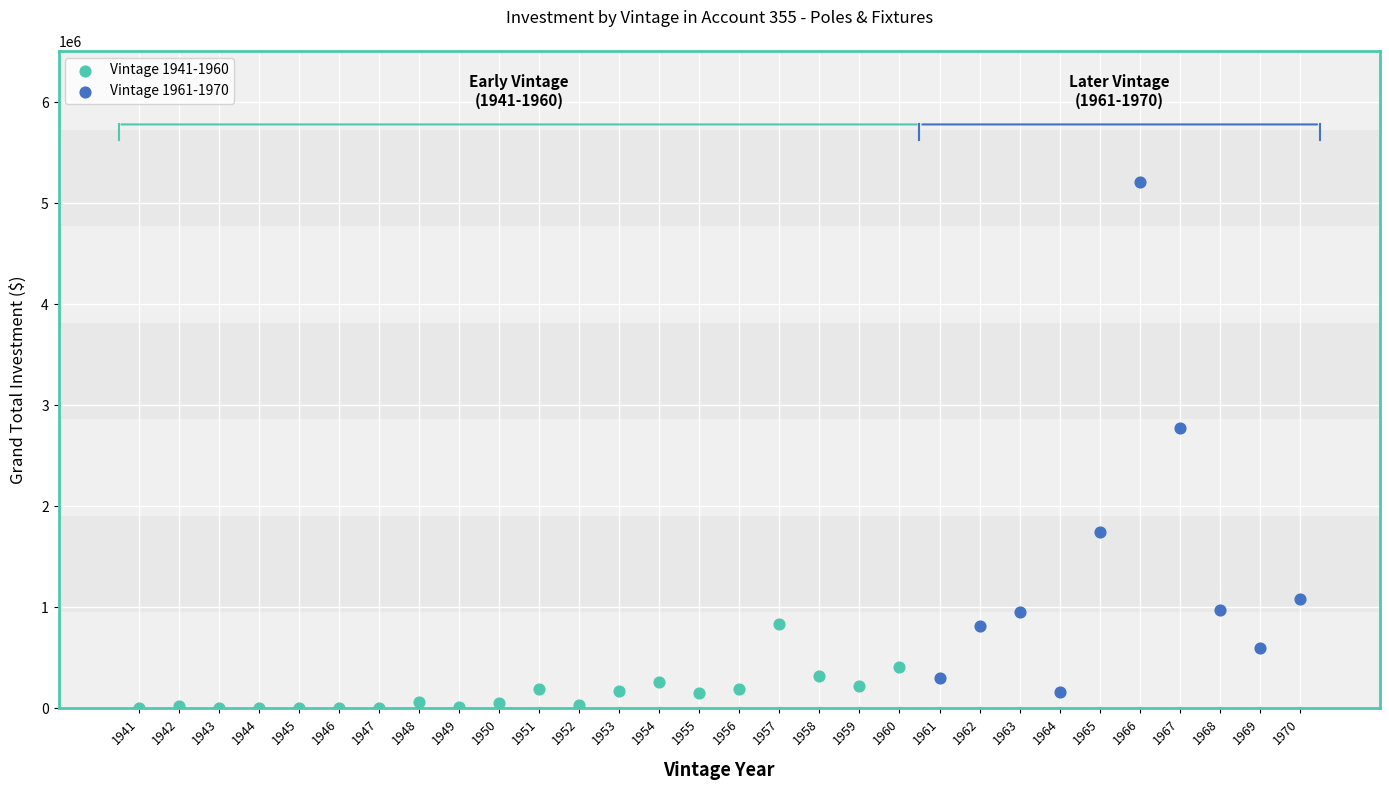

Which series has the widest spread of Y values?

Vintage 1961-1970